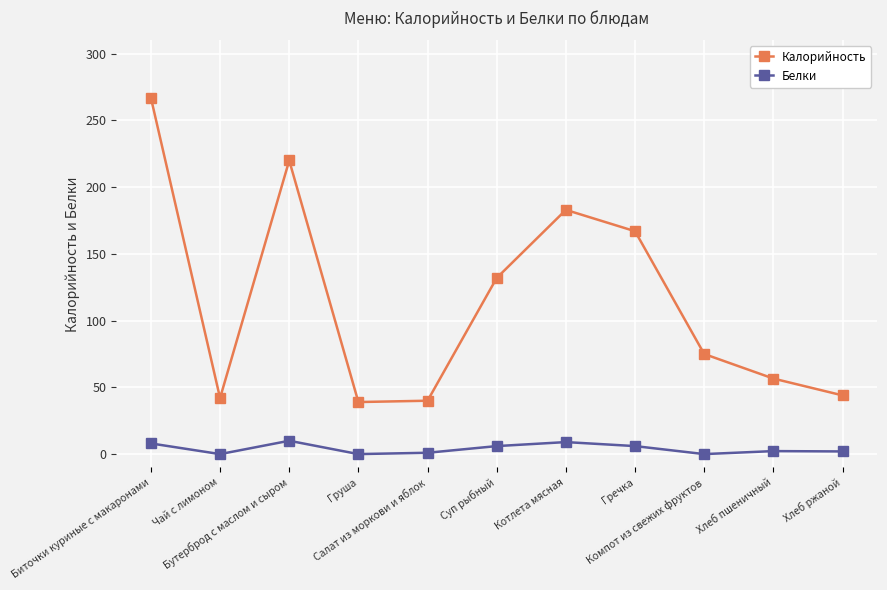

In Калорийность, how many points are lower than both neighbors (excluding endpoints)?

2